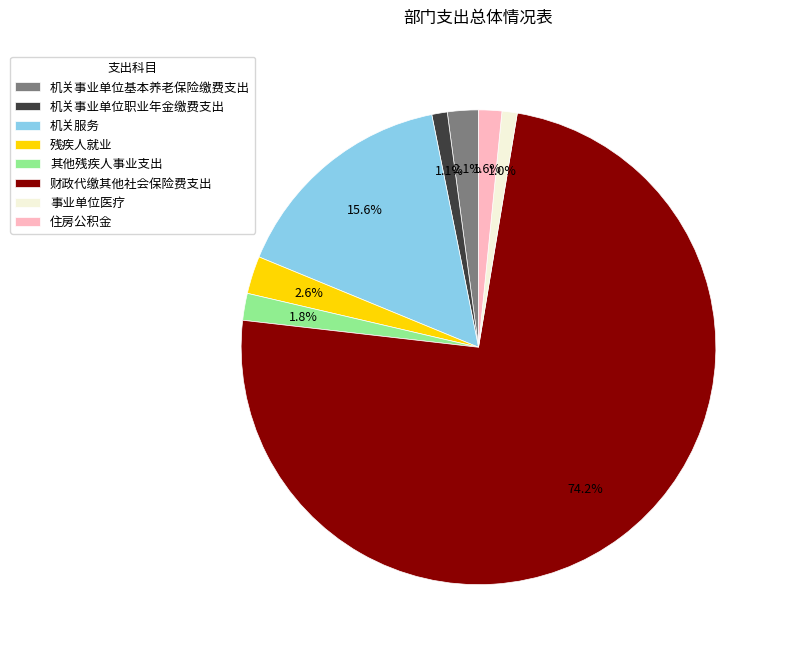

To the nearest percent, what percentage of the pie is 财政代缴其他社会保险费支出?

74%